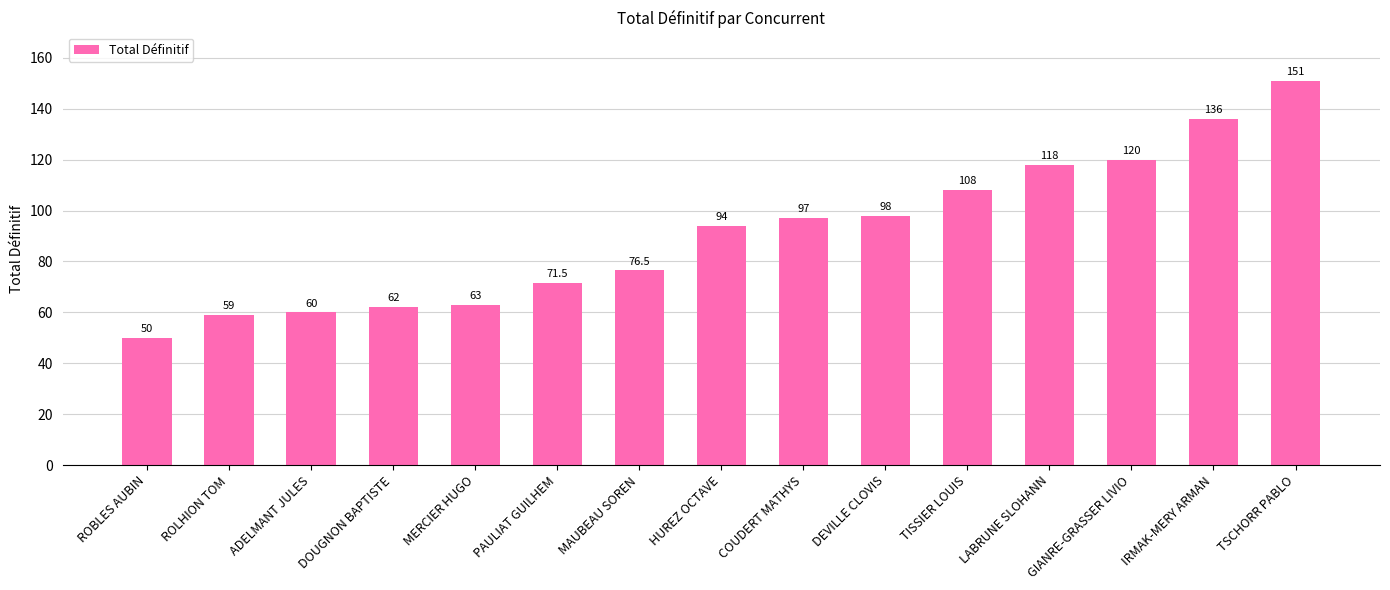

List the labels in order of value, smallest first.

ROBLES AUBIN, ROLHION TOM, ADELMANT JULES, DOUGNON BAPTISTE, MERCIER HUGO, PAULIAT GUILHEM, MAUBEAU SOREN, HUREZ OCTAVE, COUDERT MATHYS, DEVILLE CLOVIS, TISSIER LOUIS, LABRUNE SLOHANN, GIANRE-GRASSER LIVIO, IRMAK-MERY ARMAN, TSCHORR PABLO